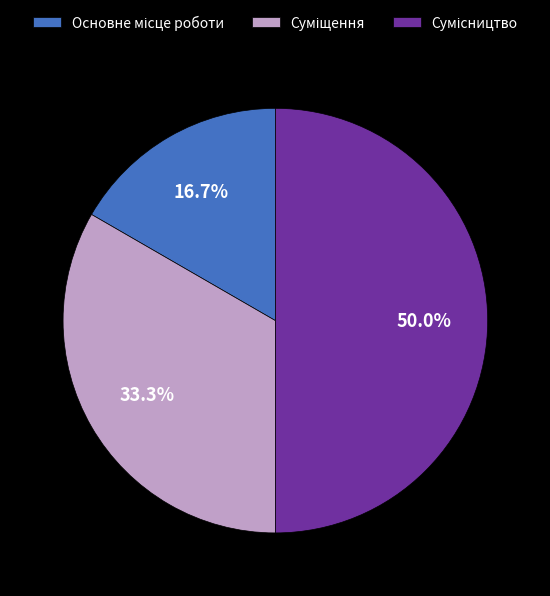

Is the sum of Основне місце роботи and Сумісництво greater than half?

Yes